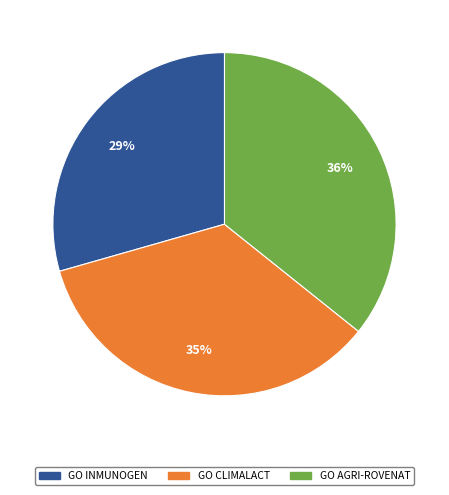

Is GO AGRI-ROVENAT the majority of the pie?

No